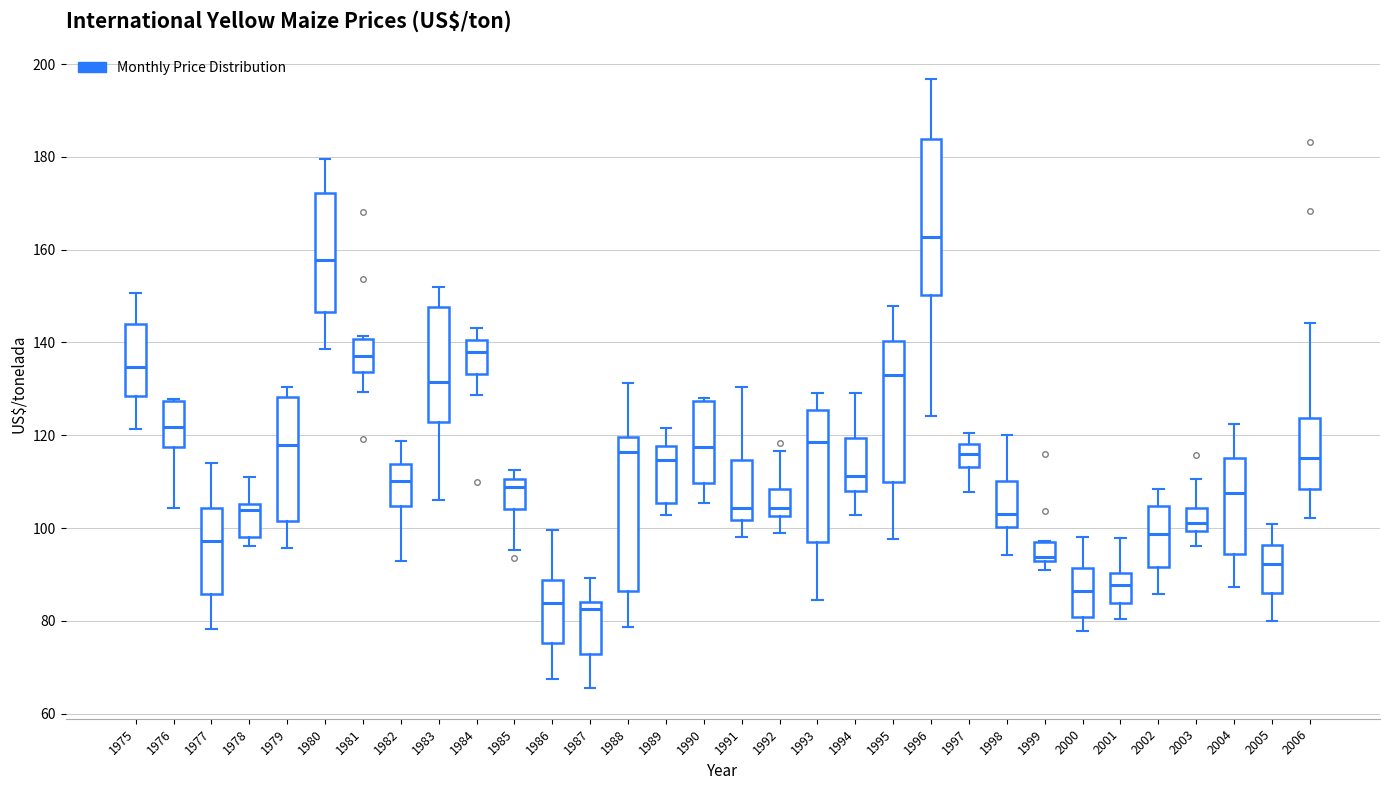

Reading left to right, read every box against the y-axis: the position of its median line, the range the box covers, and the ends of its whiskers. The values are not printed on the chart, so give them approximately, as read against the axis.

1975: median 134, box 128 to 144, whiskers 122 to 150
1976: median 122, box 118 to 128, whiskers 104 to 128
1977: median 98, box 86 to 104, whiskers 78 to 114
1978: median 104, box 98 to 106, whiskers 96 to 110
1979: median 118, box 102 to 128, whiskers 96 to 130
1980: median 158, box 146 to 172, whiskers 138 to 180
1981: median 138, box 134 to 140, whiskers 130 to 142
1982: median 110, box 104 to 114, whiskers 92 to 118
1983: median 132, box 122 to 148, whiskers 106 to 152
1984: median 138, box 134 to 140, whiskers 128 to 144
1985: median 108, box 104 to 110, whiskers 96 to 112
1986: median 84, box 76 to 88, whiskers 68 to 100
1987: median 82, box 72 to 84, whiskers 66 to 90
1988: median 116, box 86 to 120, whiskers 78 to 132
1989: median 114, box 106 to 118, whiskers 102 to 122
1990: median 118, box 110 to 128, whiskers 106 to 128
1991: median 104, box 102 to 114, whiskers 98 to 130
1992: median 104, box 102 to 108, whiskers 98 to 116
1993: median 118, box 98 to 126, whiskers 84 to 130
1994: median 112, box 108 to 120, whiskers 102 to 130
1995: median 132, box 110 to 140, whiskers 98 to 148
1996: median 162, box 150 to 184, whiskers 124 to 196
1997: median 116, box 114 to 118, whiskers 108 to 120
1998: median 102, box 100 to 110, whiskers 94 to 120
1999: median 94, box 92 to 96, whiskers 90 to 98
2000: median 86, box 80 to 92, whiskers 78 to 98
2001: median 88, box 84 to 90, whiskers 80 to 98
2002: median 98, box 92 to 104, whiskers 86 to 108
2003: median 102, box 100 to 104, whiskers 96 to 110
2004: median 108, box 94 to 116, whiskers 88 to 122
2005: median 92, box 86 to 96, whiskers 80 to 100
2006: median 116, box 108 to 124, whiskers 102 to 144